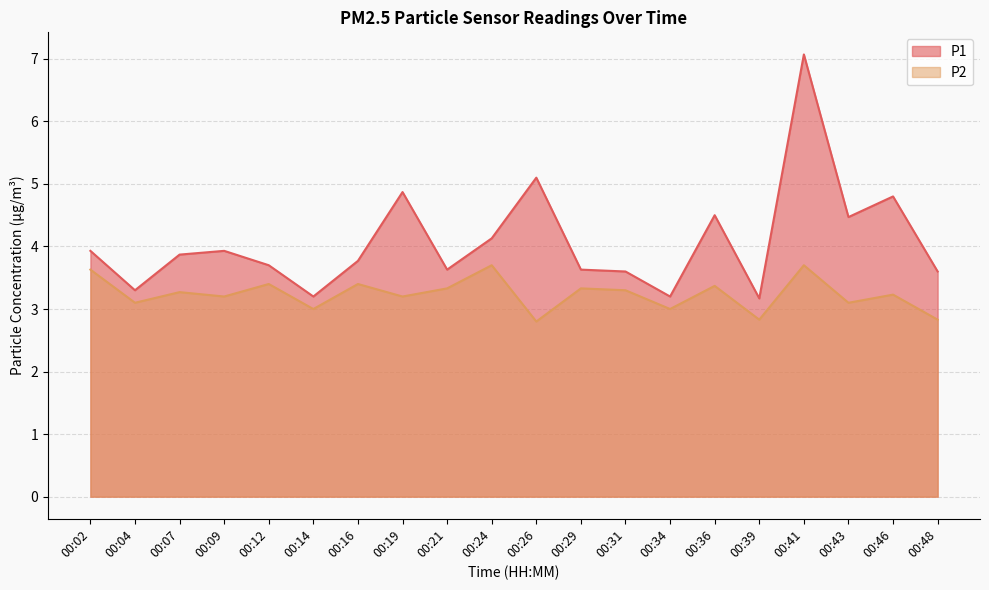

List the labels in order of P2 value, smallest first.

00:26, 00:39, 00:48, 00:14, 00:34, 00:04, 00:43, 00:09, 00:19, 00:46, 00:07, 00:31, 00:21, 00:29, 00:36, 00:12, 00:16, 00:02, 00:24, 00:41